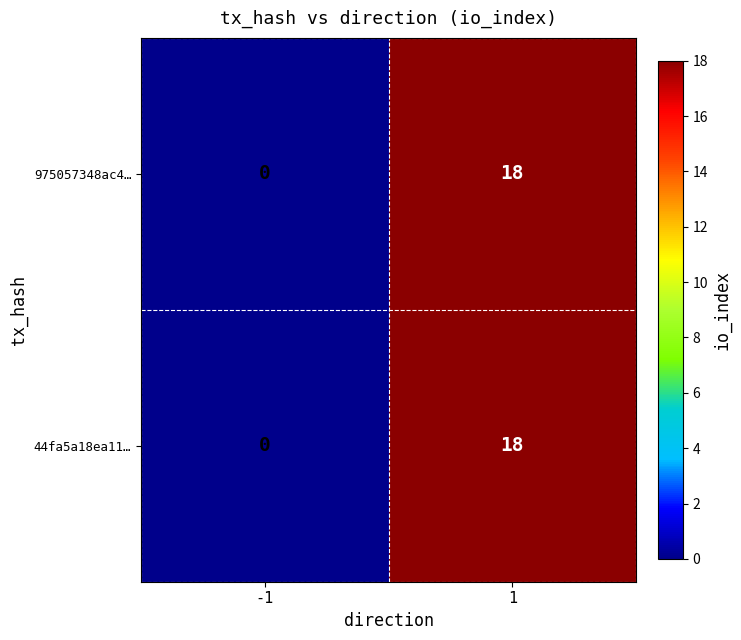

At how many categories does at least one series exceed 14?

1